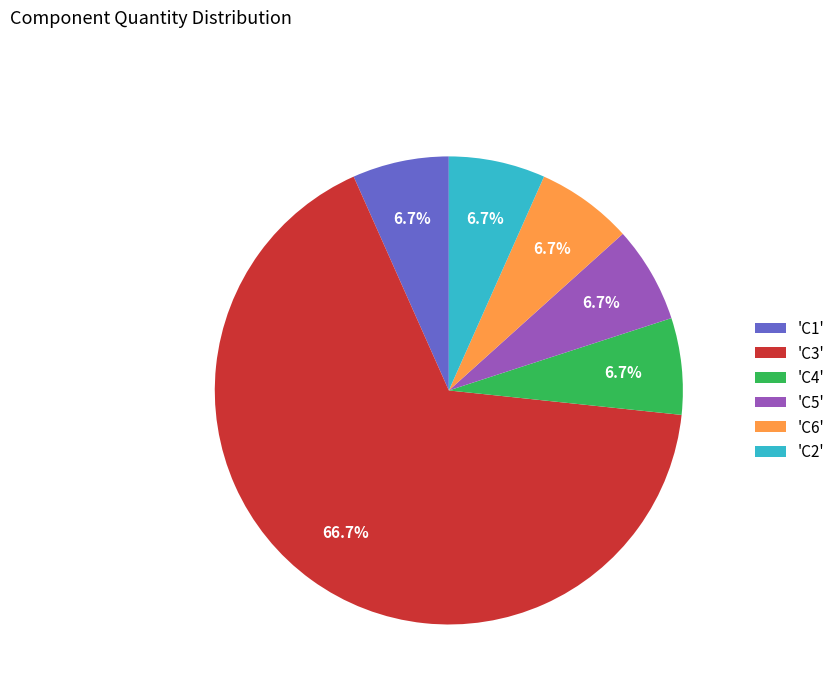

Count the number of slices in the pie.

6